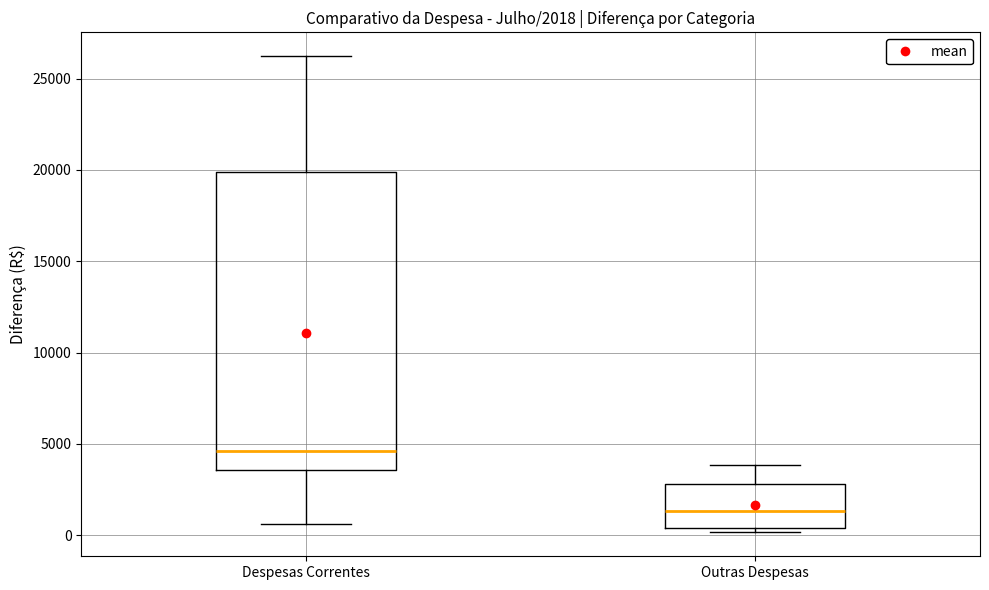

Which box is the tallest, from its lower edge to its upper edge?

Despesas Correntes